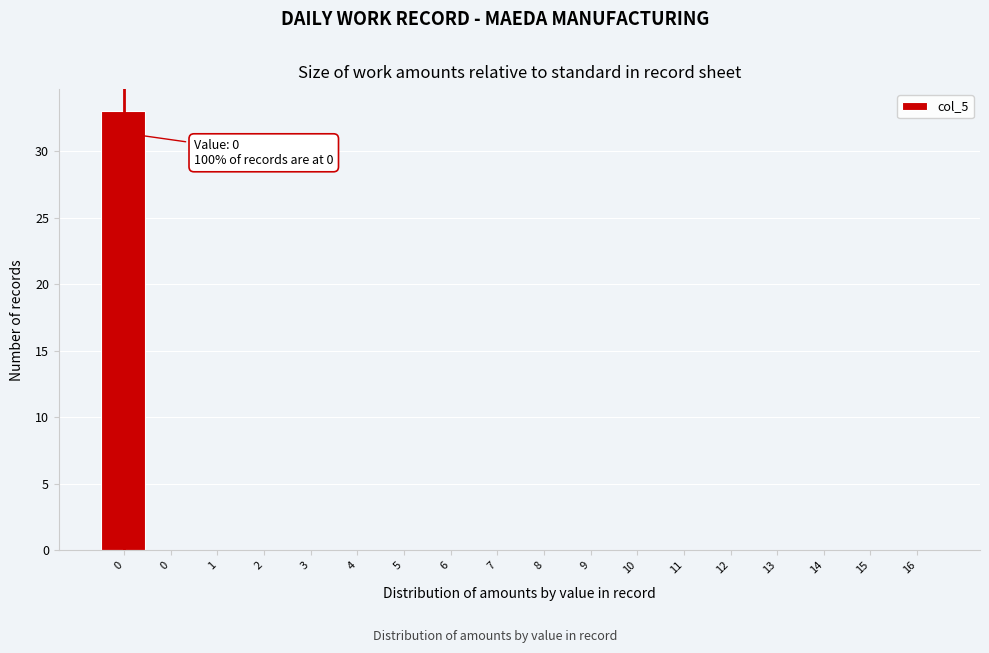

How many categories are shown in the chart?

18